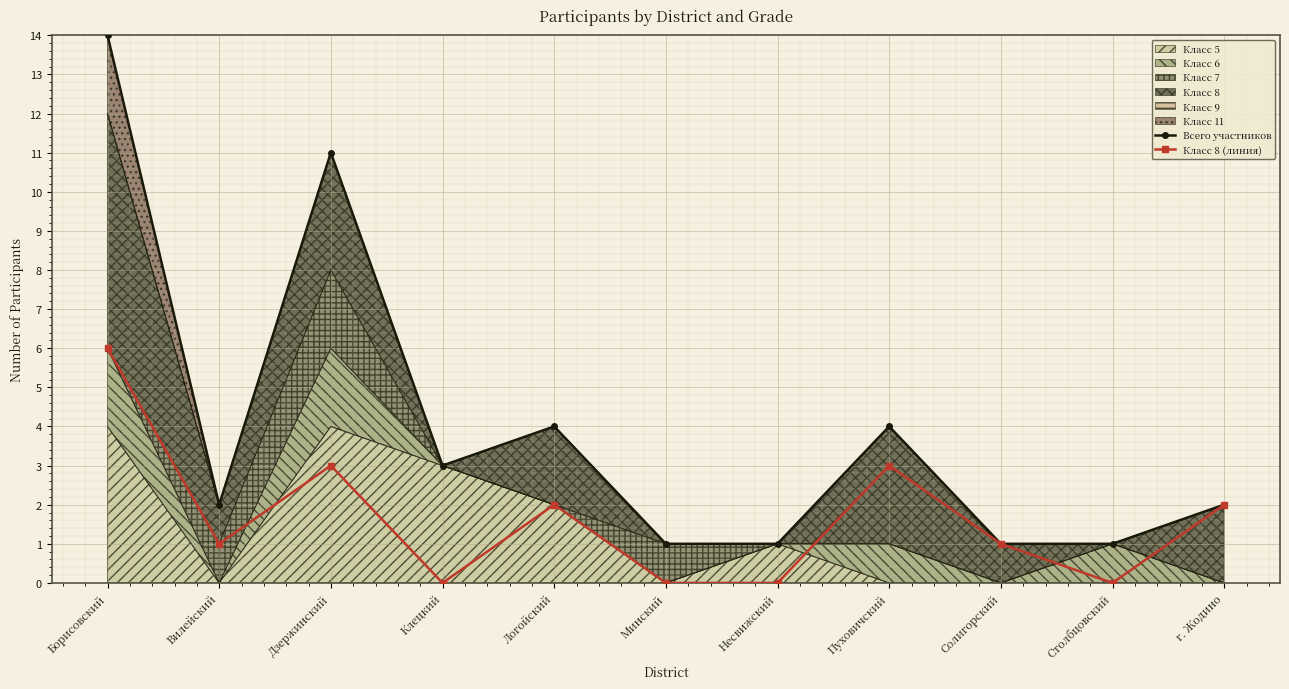

The Класс 8 (линия) series shows 3 at г. Жодино. True or false?

False